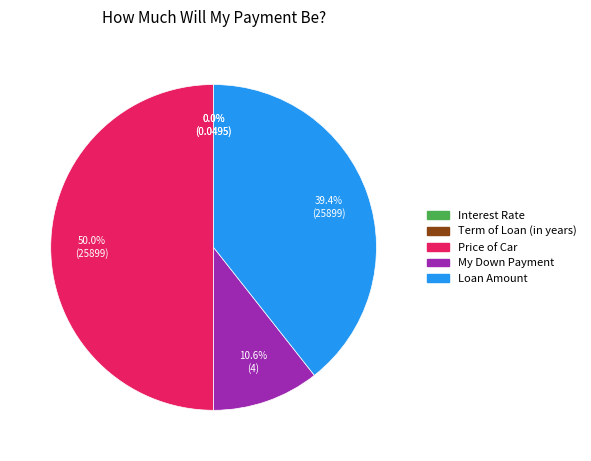

Which category has the biggest portion of the pie?

Price of Car